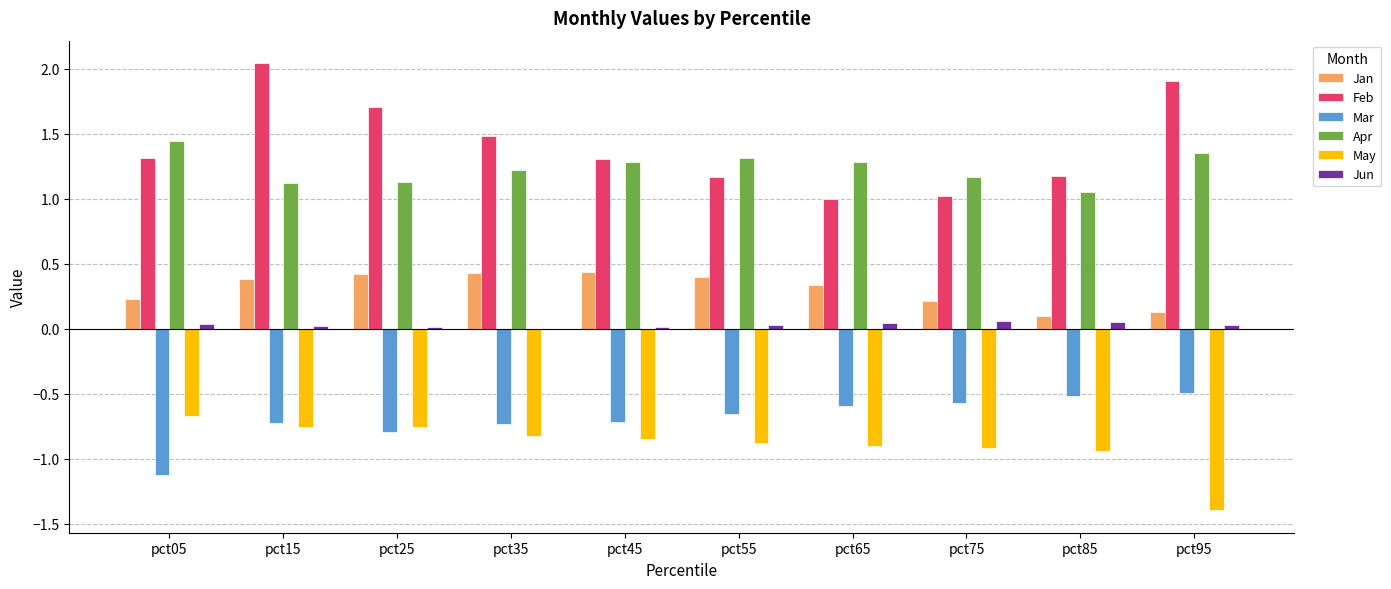

What are all the series names shown in the legend?

Jan, Feb, Mar, Apr, May, Jun